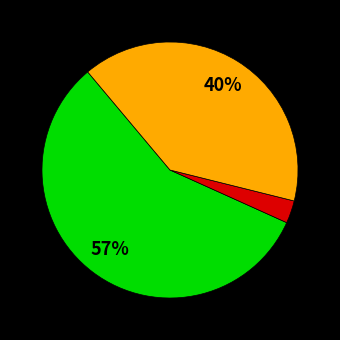

To the nearest percent, what is the difference between the largest and smallest slice percentages?

54%